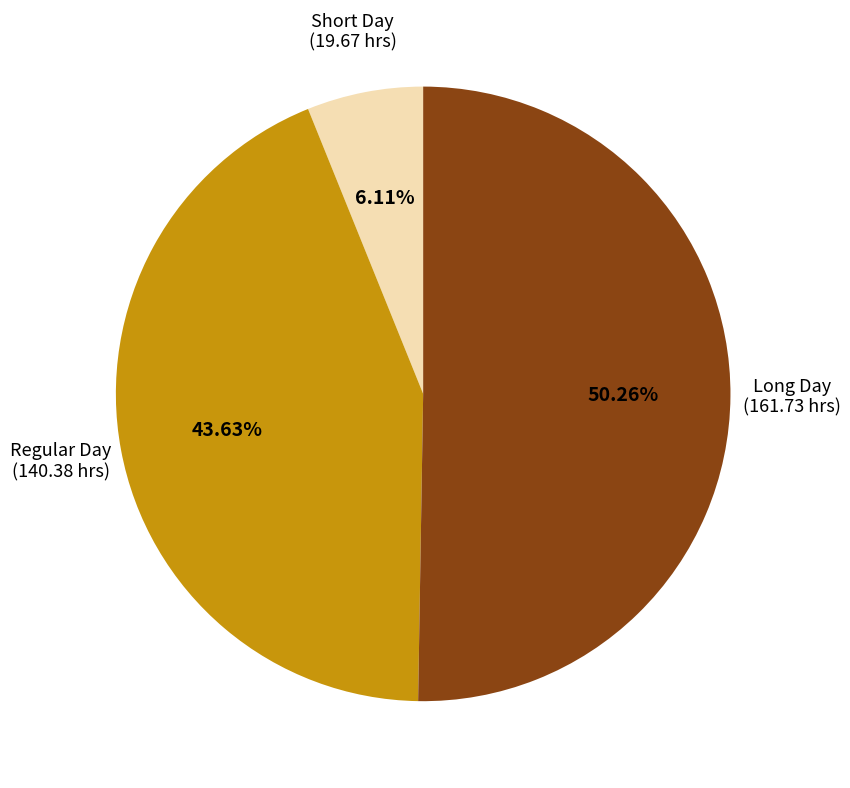

Does Regular Day (140.38 hrs) account for over 50% of the chart?

No